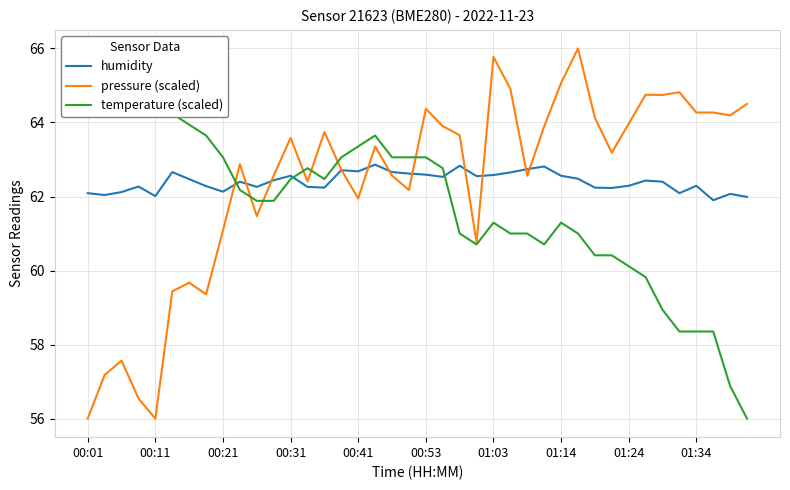

What are all the series names shown in the legend?

humidity, pressure (scaled), temperature (scaled)